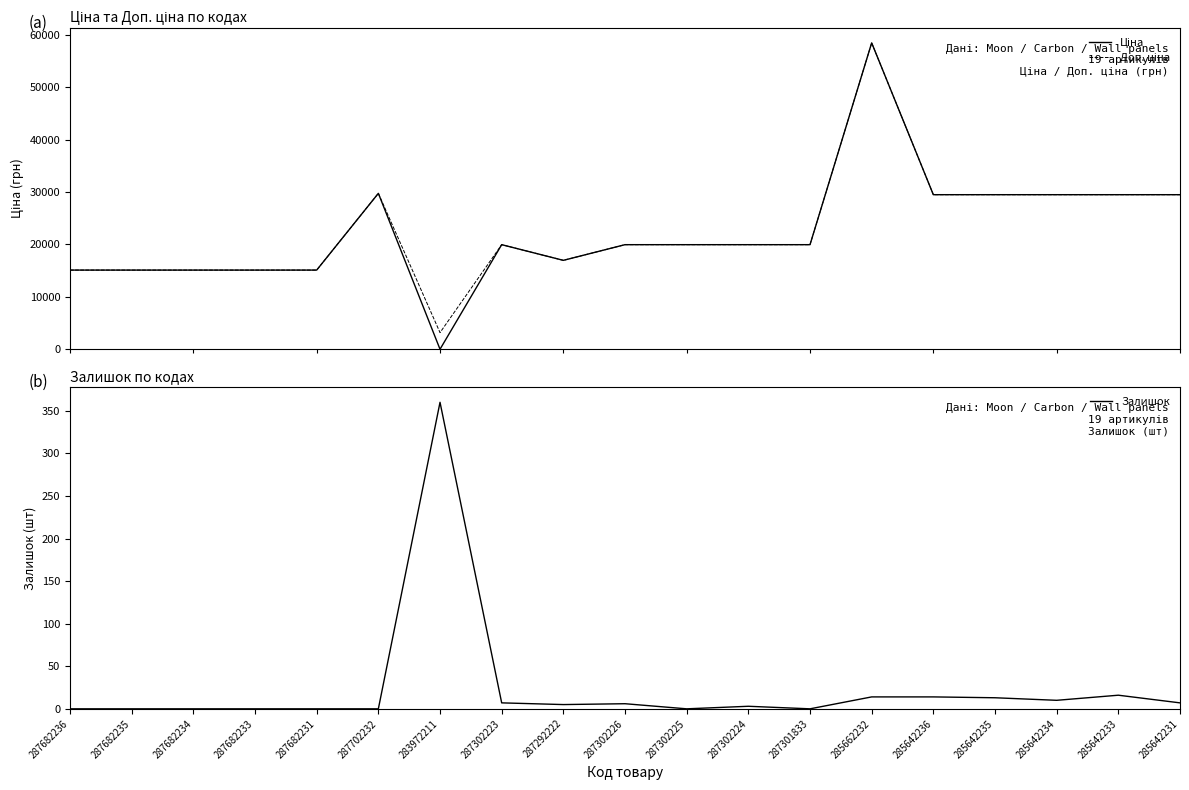

The value of Ціна at 285642234 is 50951.4. True or false?

False